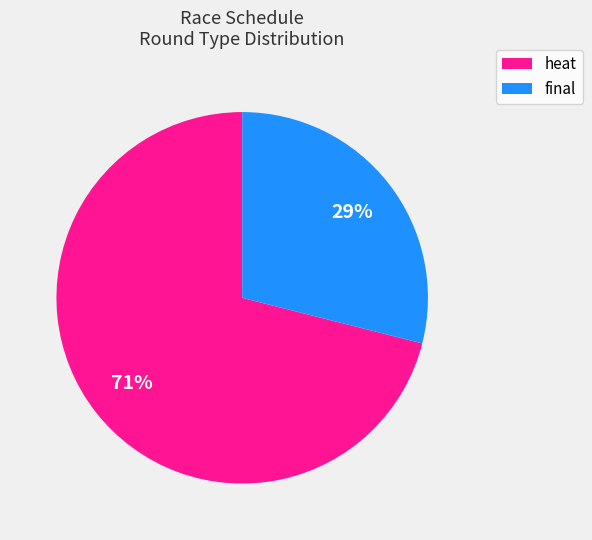

Does any single category account for the majority?

Yes